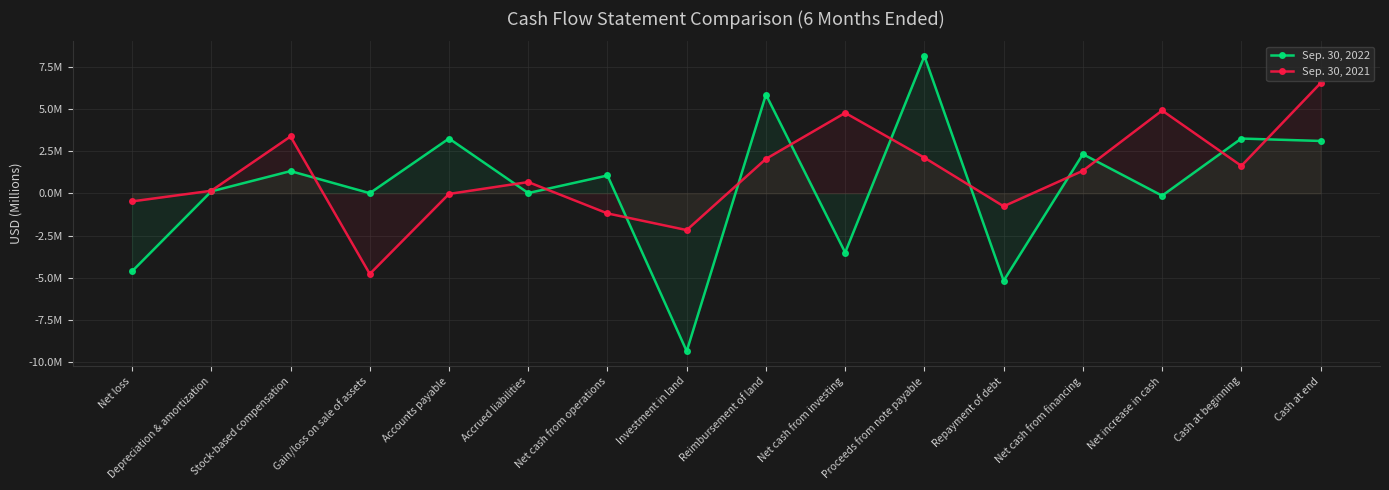

Where is the first local maximum for Sep. 30, 2021?

Stock-based compensation